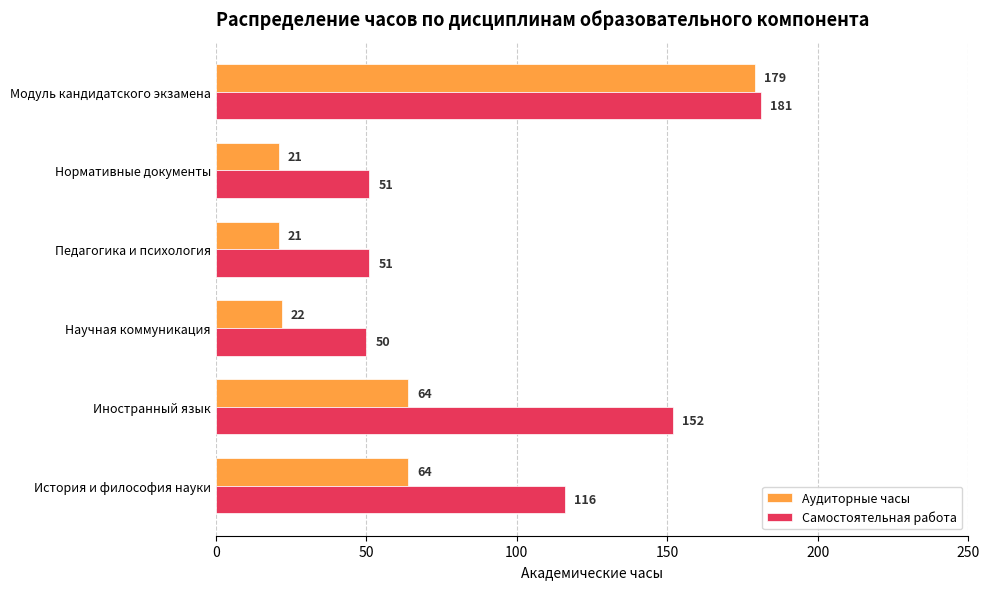

Which category has the highest value across all series?

Модуль кандидатского экзамена